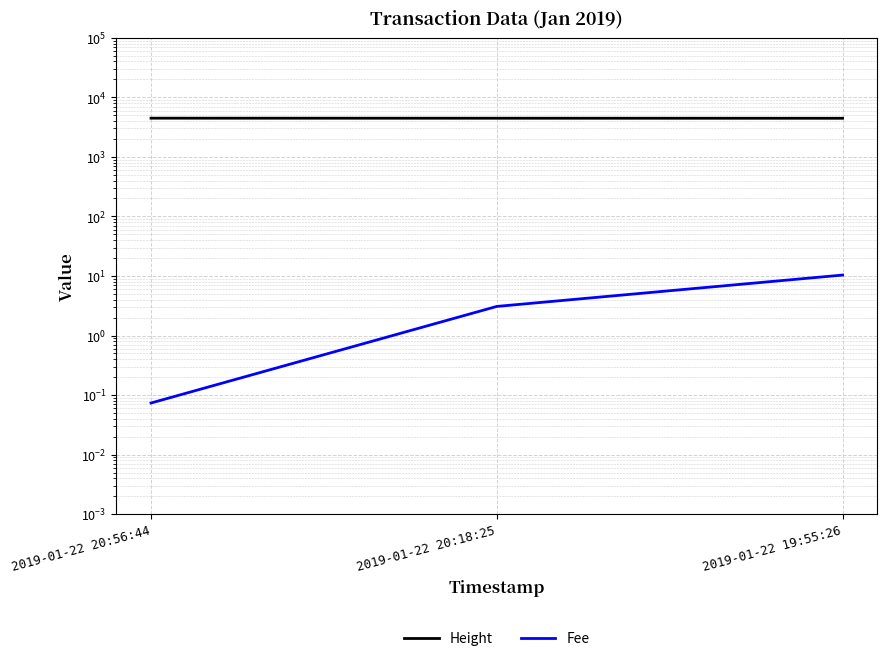

What is the label of the 1st point from the right?

2019-01-22 19:55:26